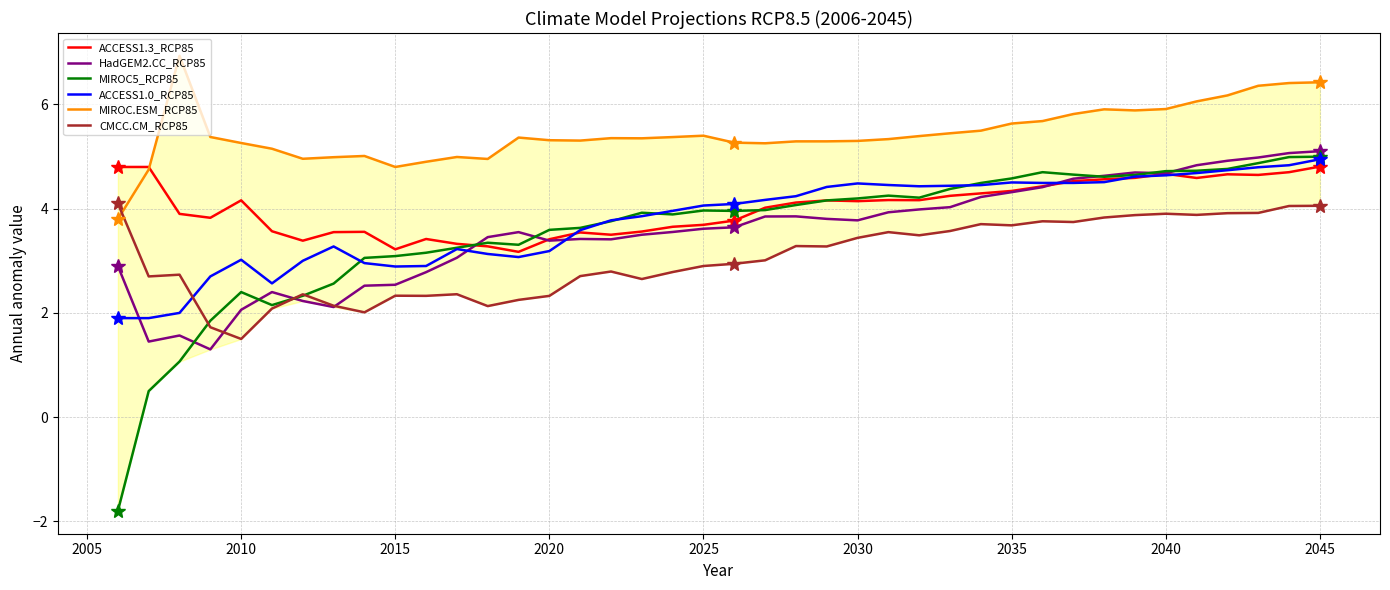

True or false: CMCC.CM_RCP85 and MIROC.ESM_RCP85 cross at least once.

True